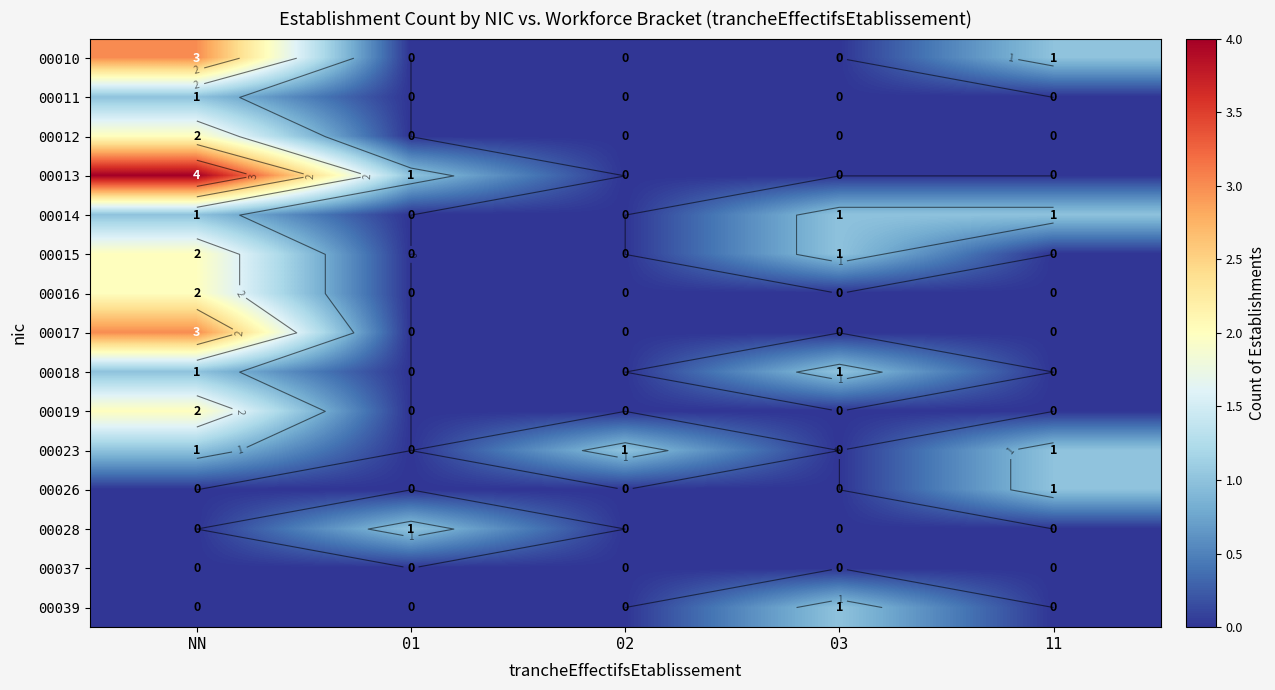

True or false: 00019 has a value of 2 at NN.

True